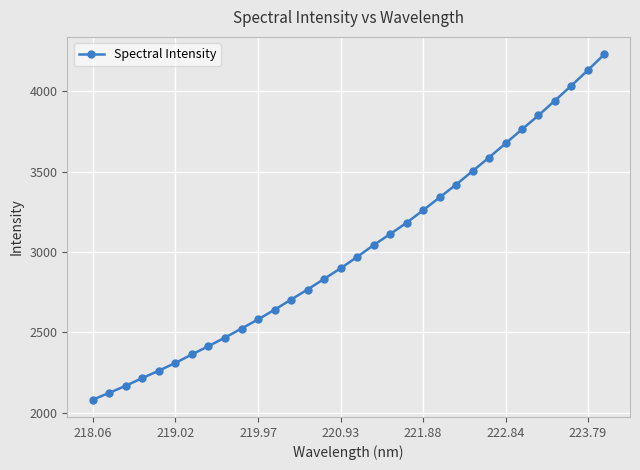

What is the difference between the maximum and minimum values?

2150.8